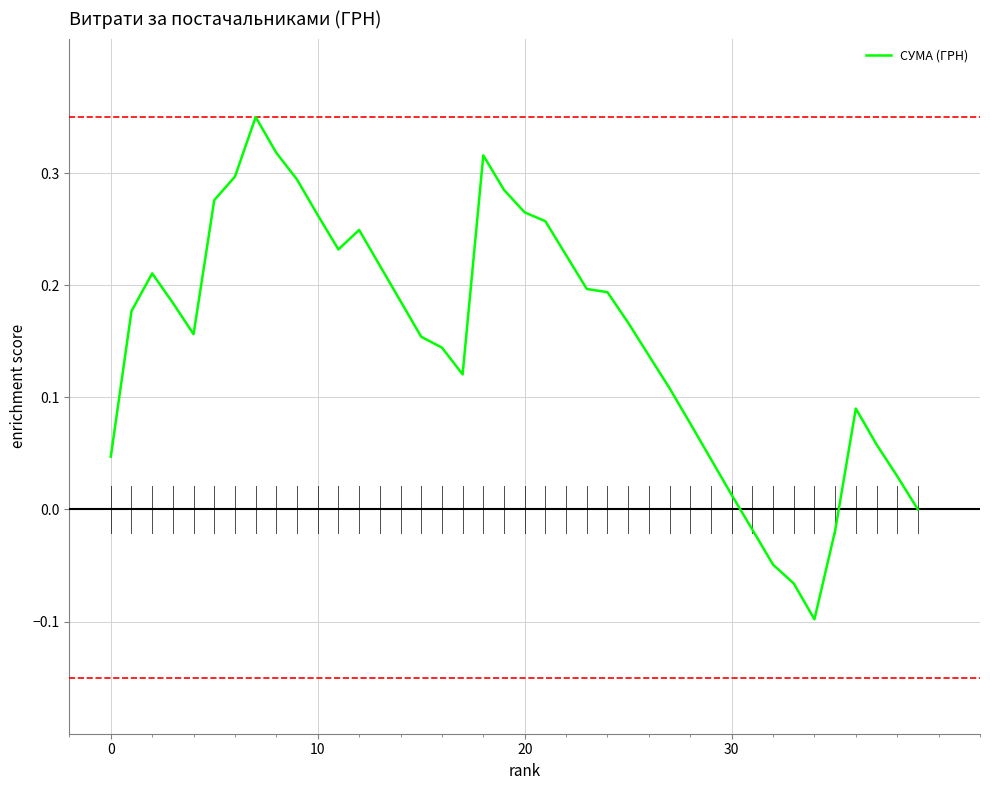

What is the label of the 15th point from the left?

14